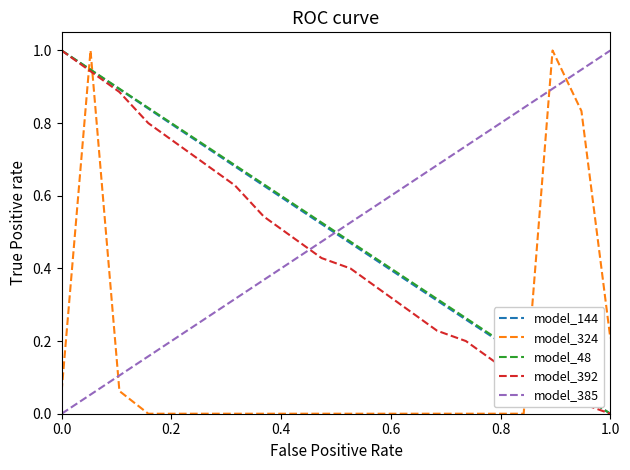

What is the greatest value displayed?

1.0